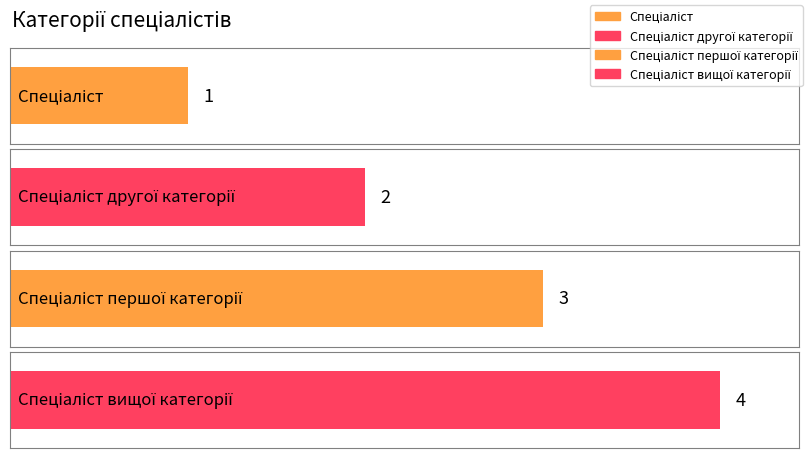

Rank the categories by value from highest to lowest.

Спеціаліст вищої категорії, Спеціаліст першої категорії, Спеціаліст другої категорії, Спеціаліст